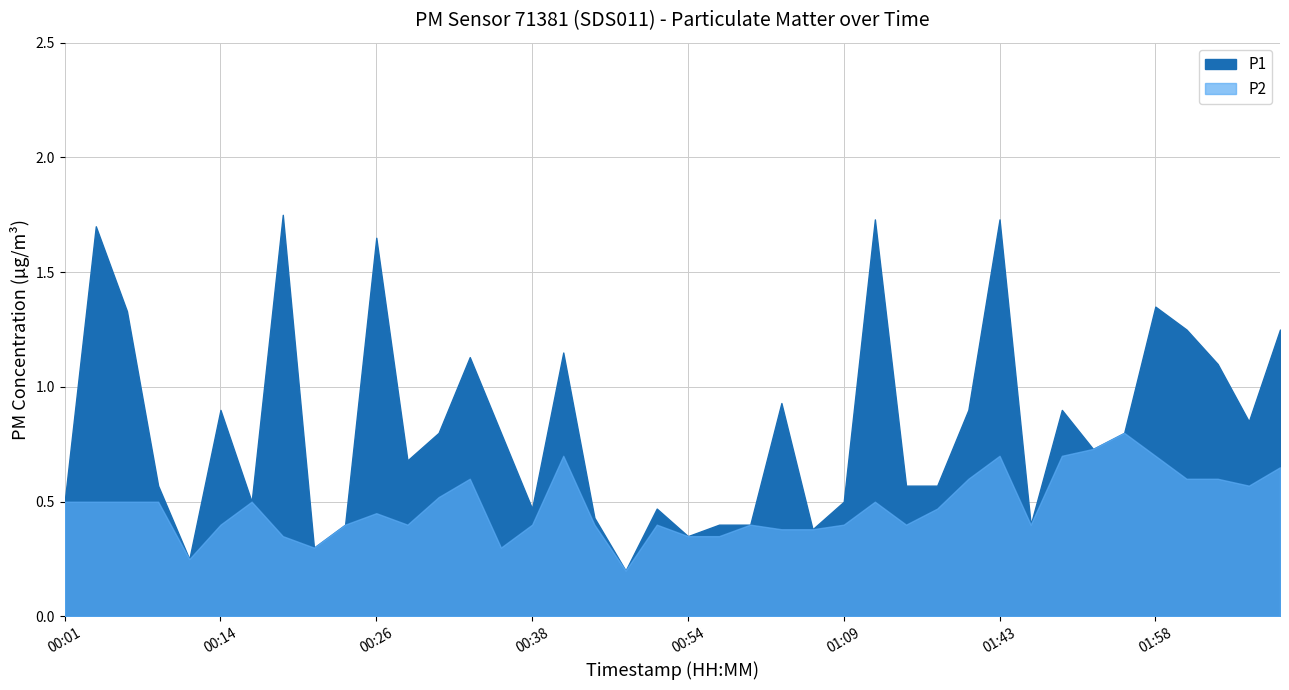

Rank the series at 00:11 from highest to lowest value.

P1, P2